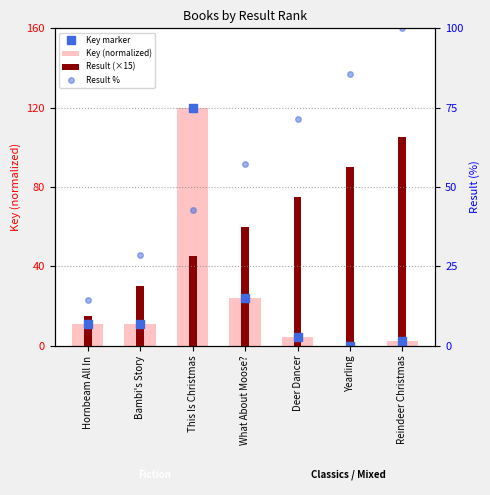

Rank the series by their maximum value, from highest to lowest.

Key marker, Key (normalized), Result (×15), Result %